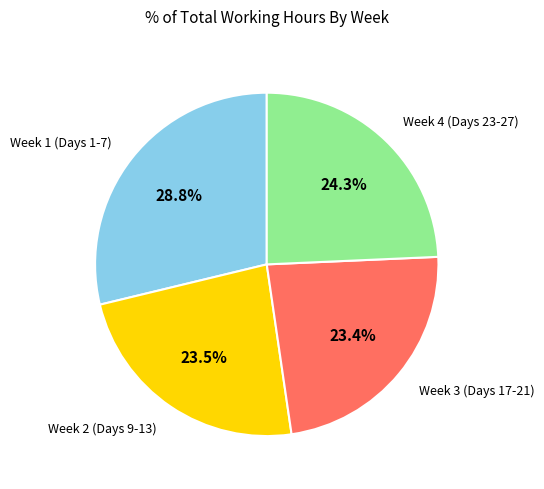

Is there a majority slice in this chart?

No